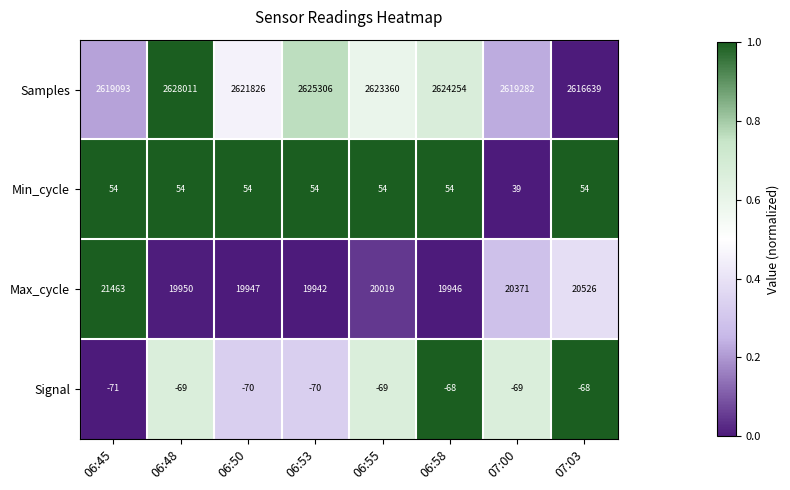

How many distinct data groups are displayed?

4